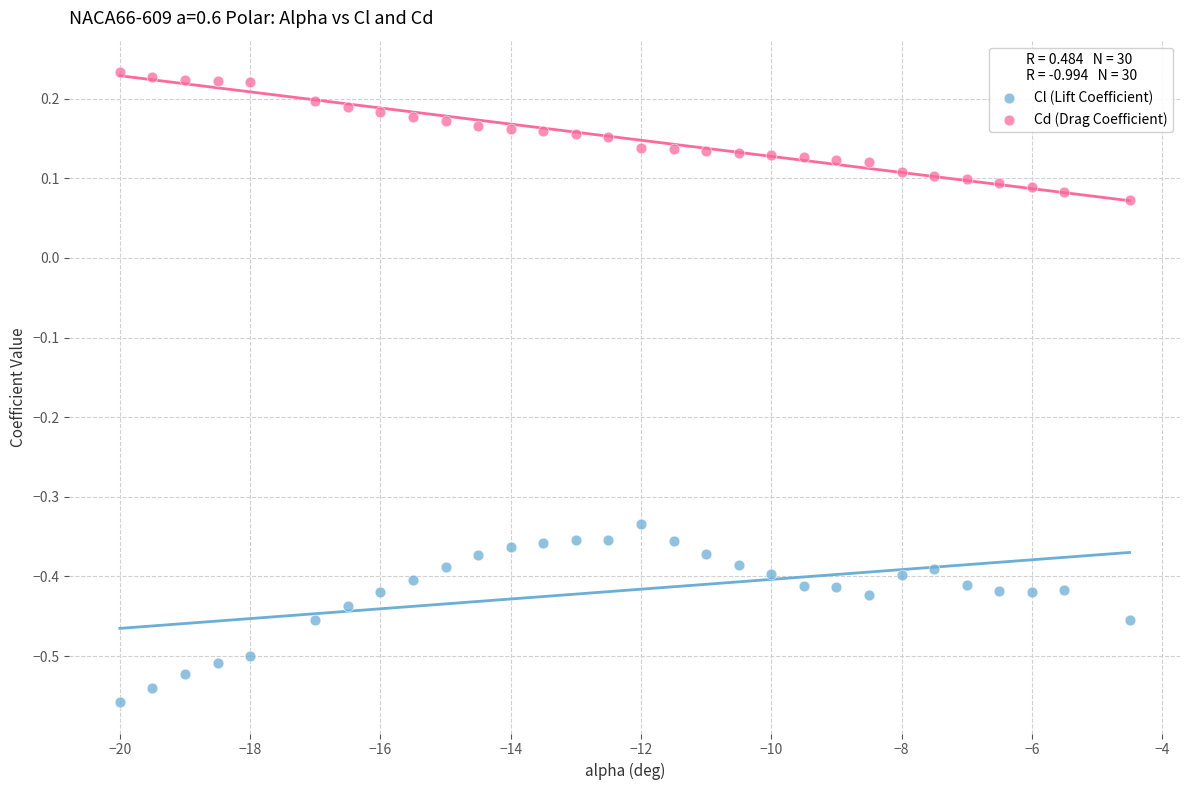

Across all data points, what is the range of Y values (max minus min)?

0.8